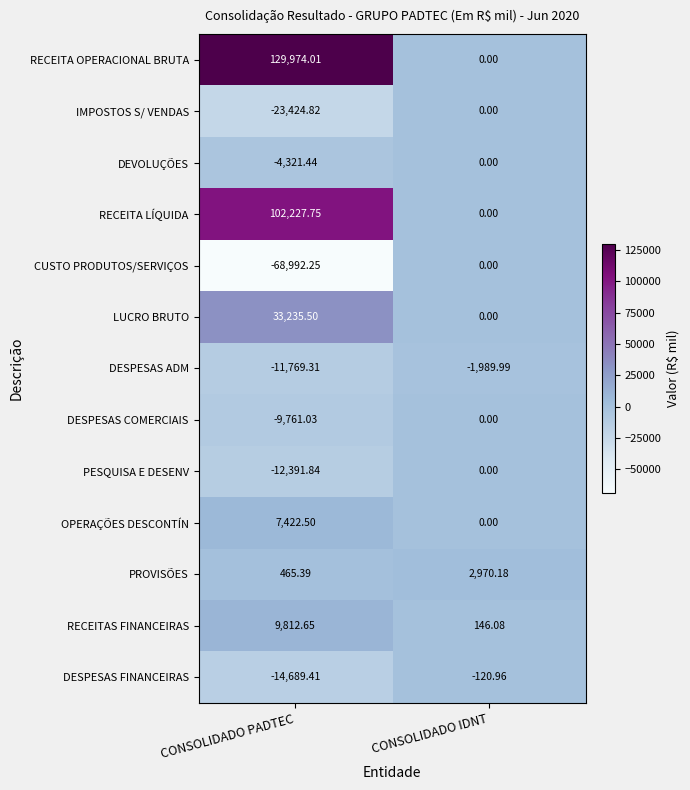

Which series has the widest spread of values?

RECEITA OPERACIONAL BRUTA